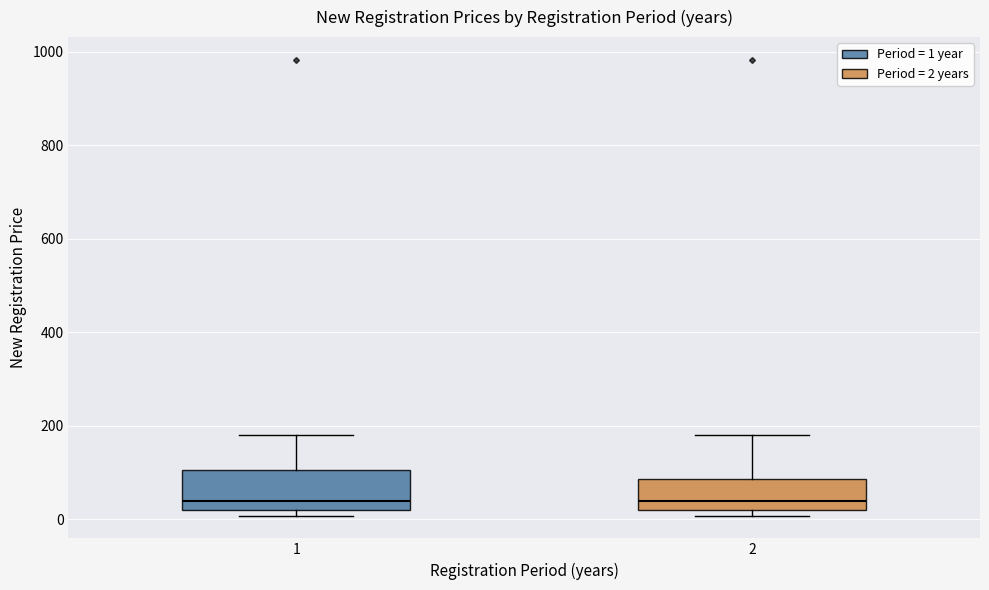

Reading left to right, transcribe this box plot: for each box, give where its median line is, the range the box spans, and where its two whiskers end, as read against the y-axis. The values are not printed on the chart, so give them approximately, as read against the axis.

1: median 40, box 20 to 100, whiskers 0 to 180
2: median 40, box 20 to 80, whiskers 0 to 180